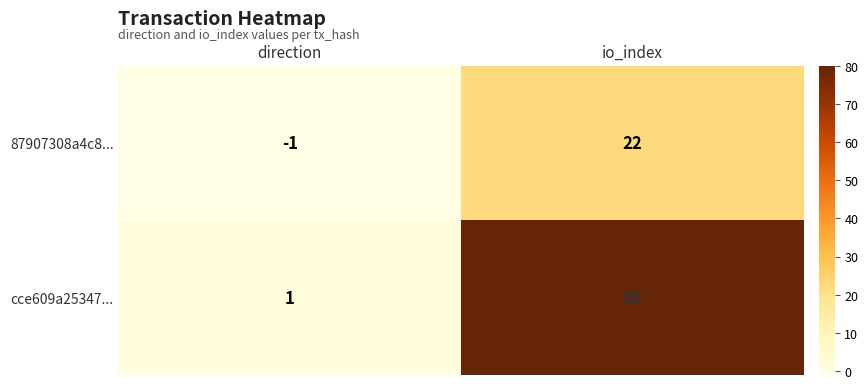

Is it true that cce609a25347... equals 0 at direction?

False